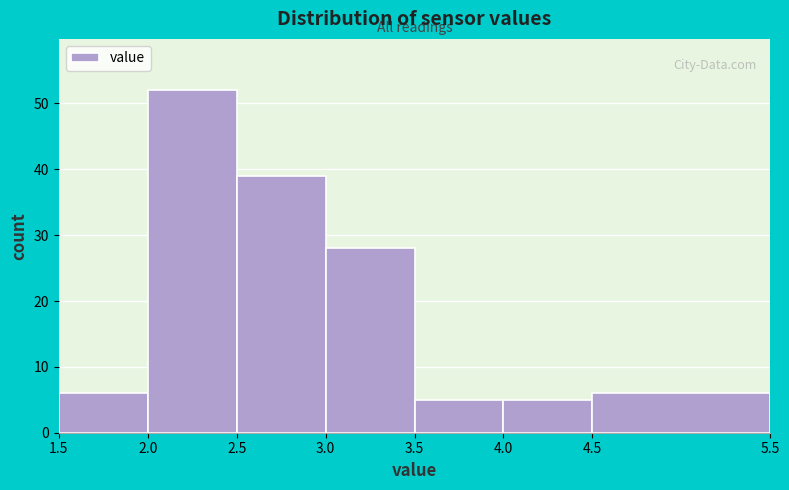

Reading left to right, list every bar in this chart as the range it spans on the x-axis followed by its height. The values are not printed on the chart, so give them approximately, as read against the axis.

1.5 to 2.0: 6
2.0 to 2.5: 52
2.5 to 3.0: 39
3.0 to 3.5: 28
3.5 to 4.0: 5
4.0 to 4.5: 5
4.5 to 5.5: 6